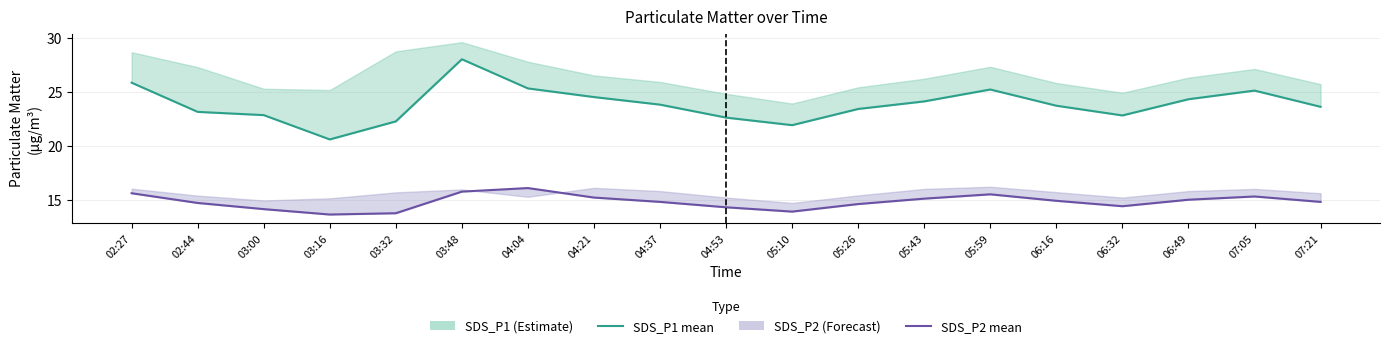

Where does the SDS_P2 series first go above 14?

02:27